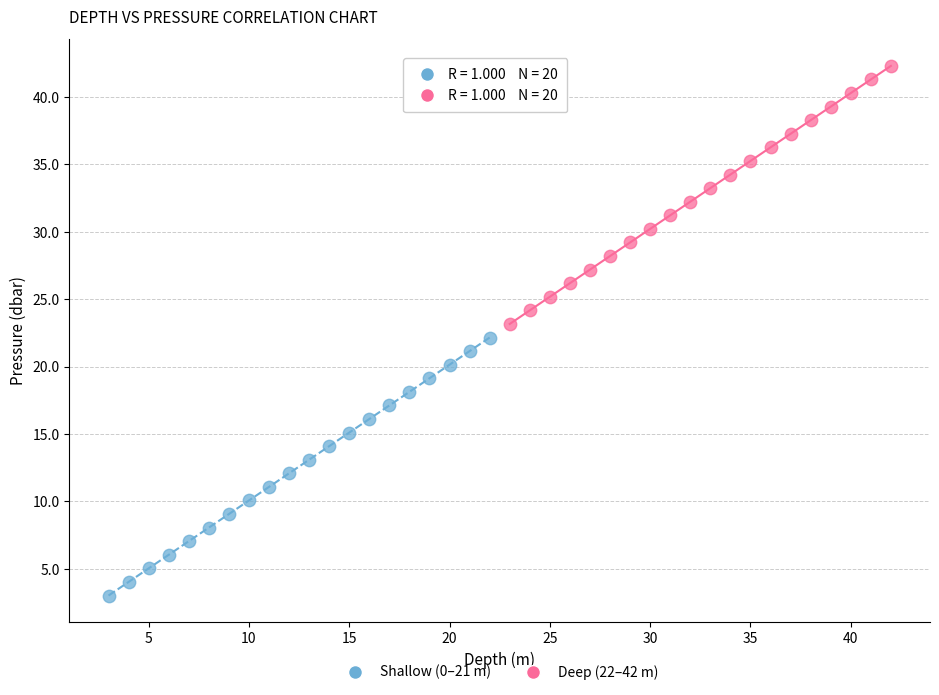

Which series reaches the minimum Y coordinate?

Shallow (0–21 m)